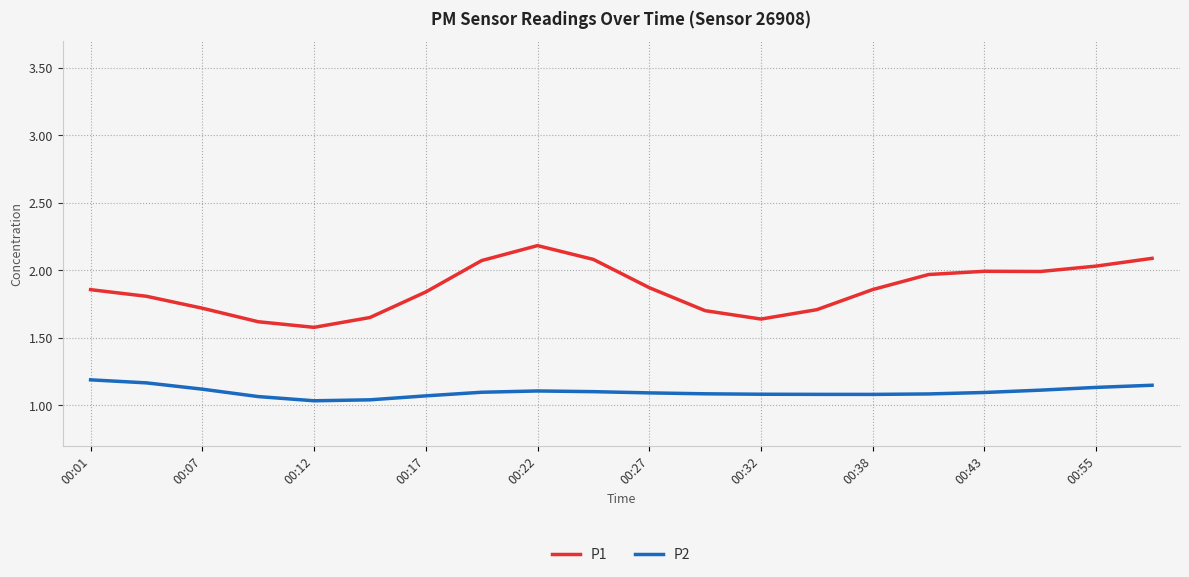

What is the difference between the maximum and minimum values in the P1 series?

0.6